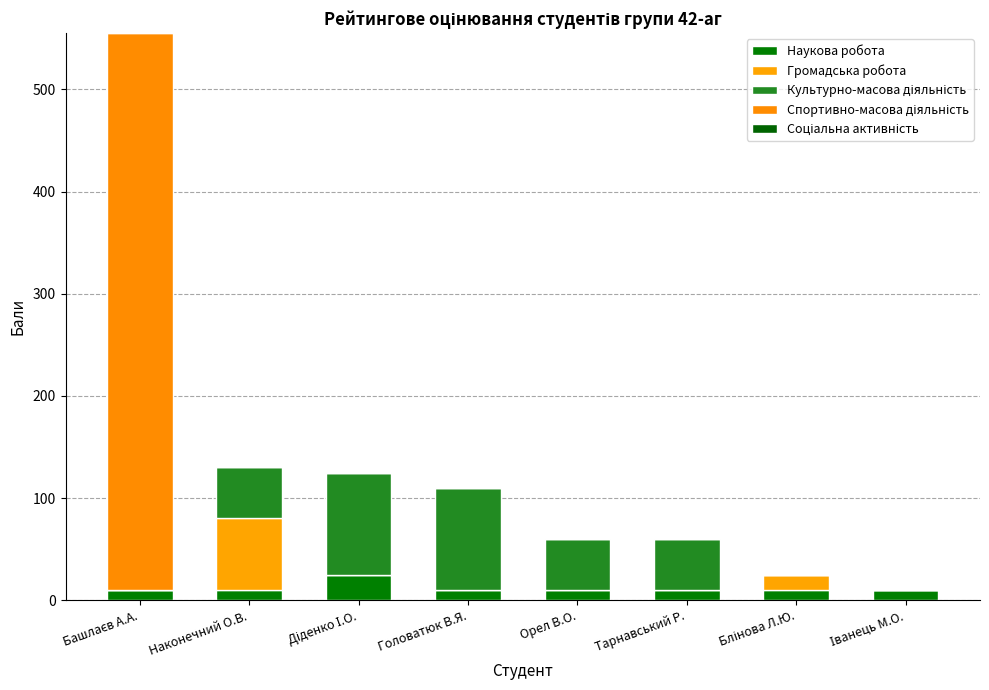

What is the sum of the Спортивно-масова діяльність values at Іванець М.О. and Башлаєв А.А.?

545